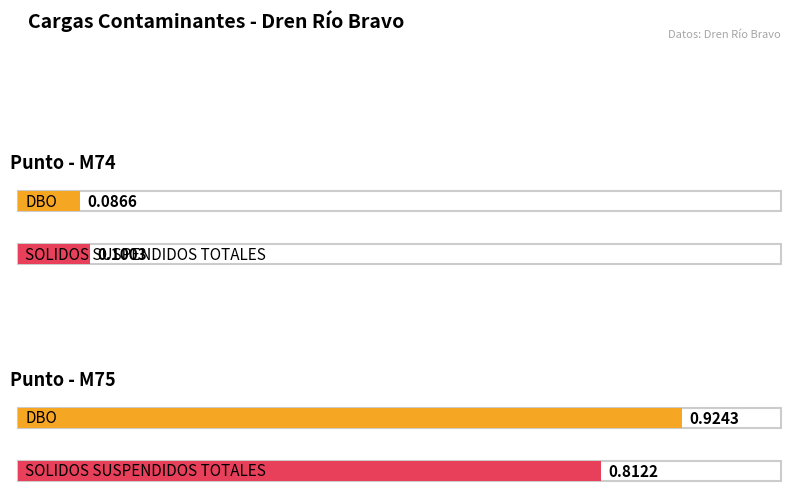

At which label does SOLIDOS SUSPENDIDOS TOTALES reach its peak?

M75